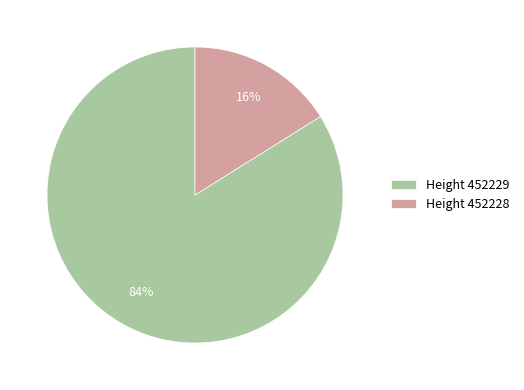

Do Height 452229 and Height 452228 together represent more than half of the pie?

Yes